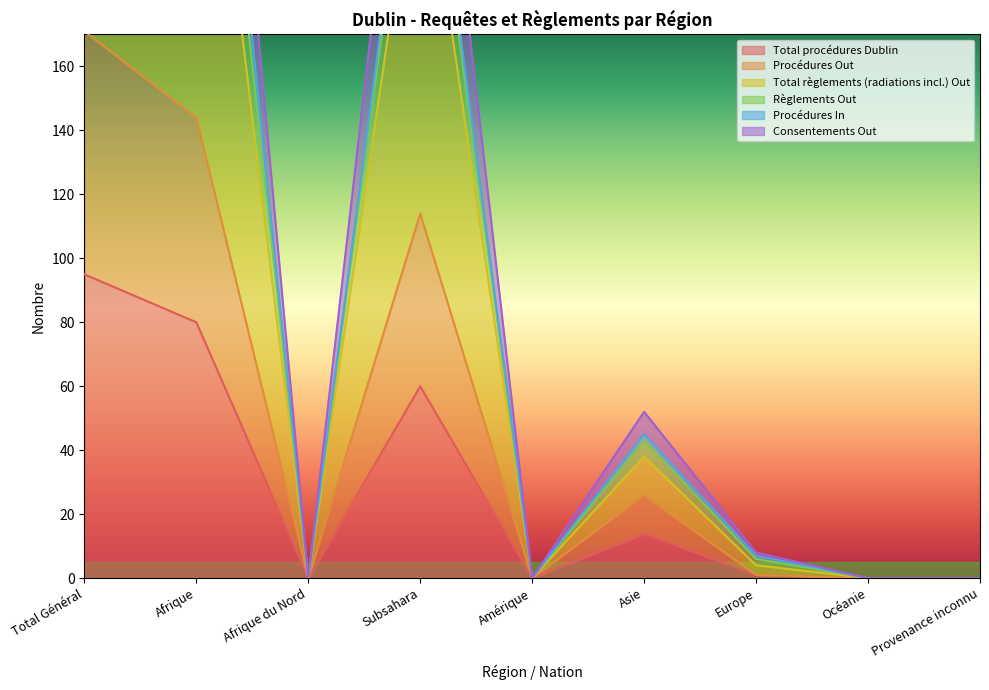

How many categories are shown in the chart?

9